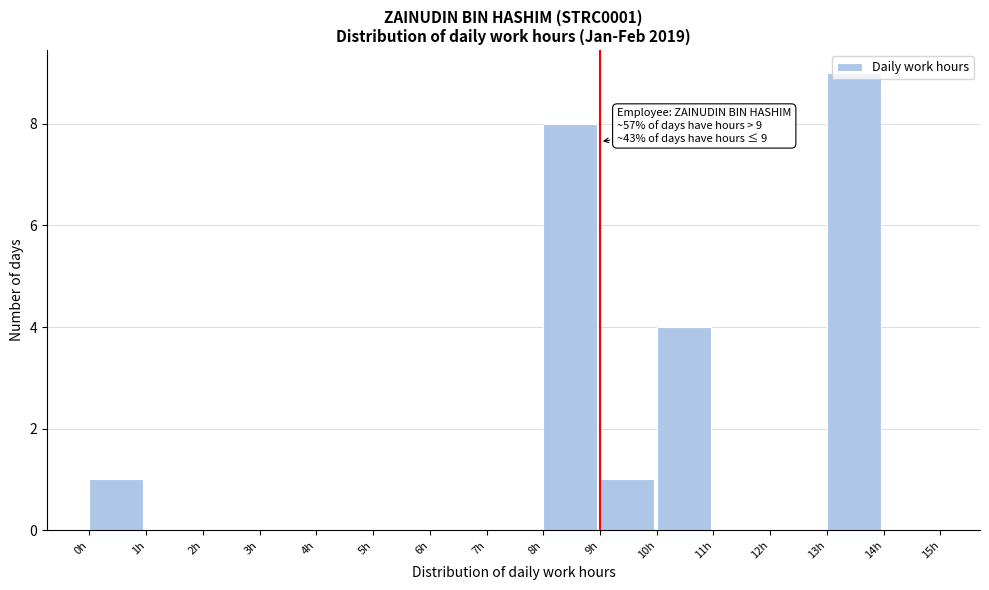

Which range on the x-axis has the tallest bar?

13 to 14